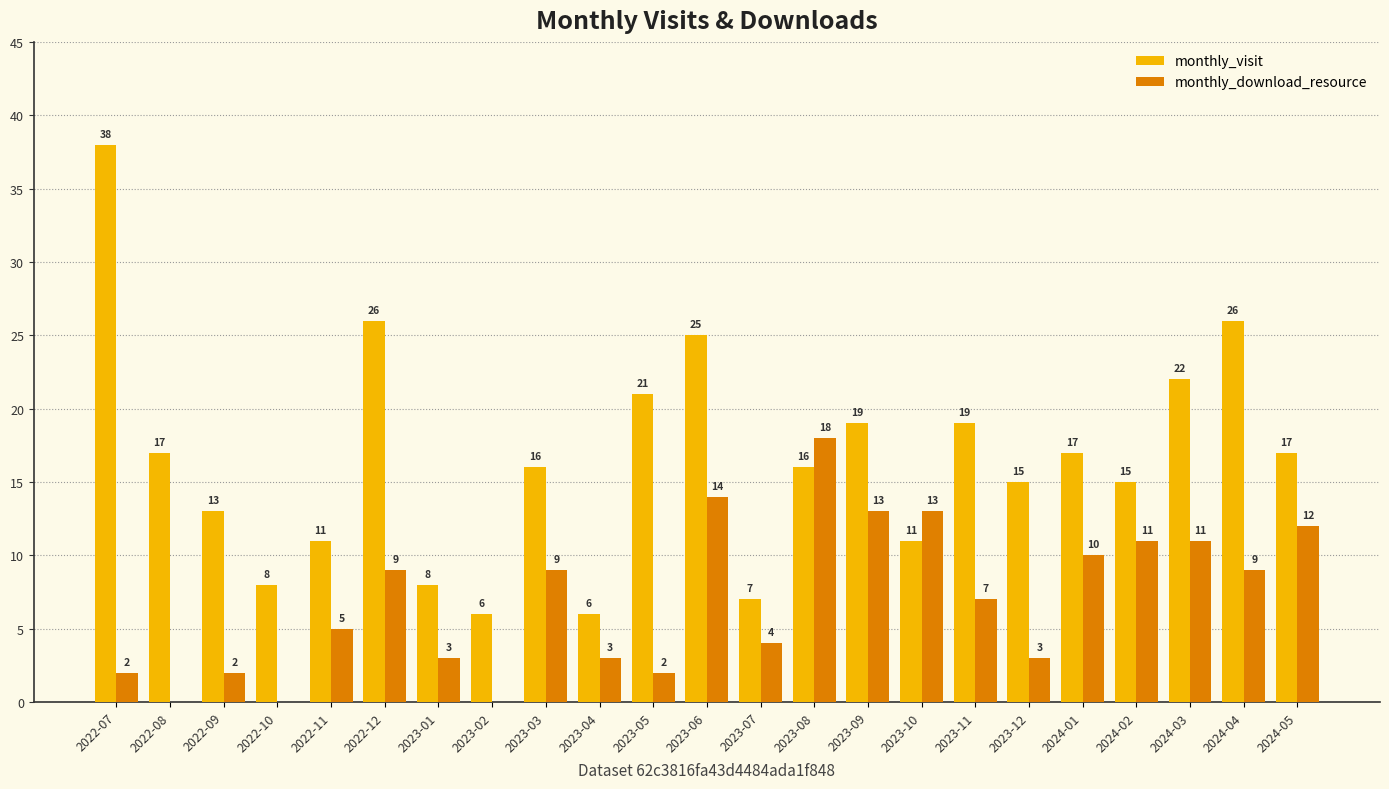

At which category does the chart reach its peak across all series?

2022-07